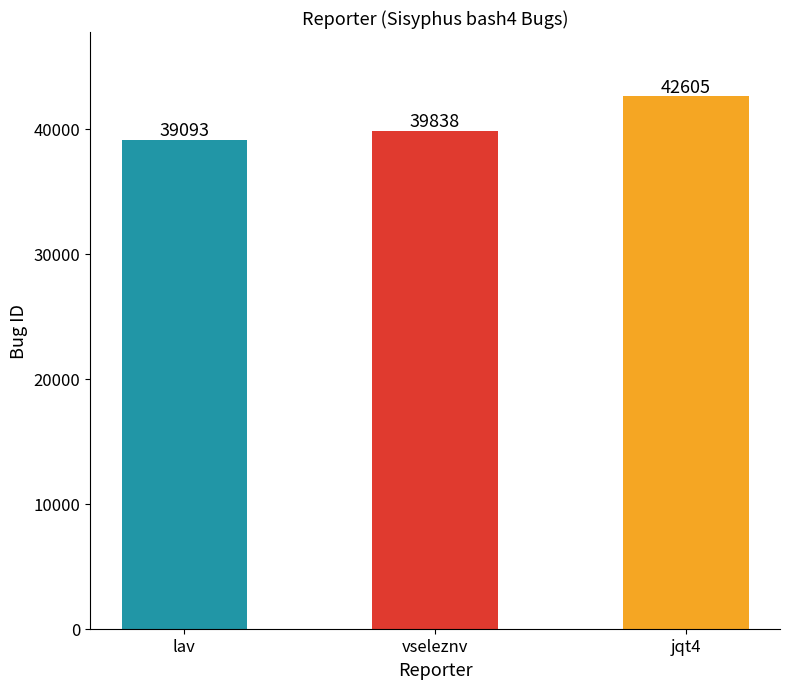

Rank the categories by value from highest to lowest.

jqt4, vseleznv, lav